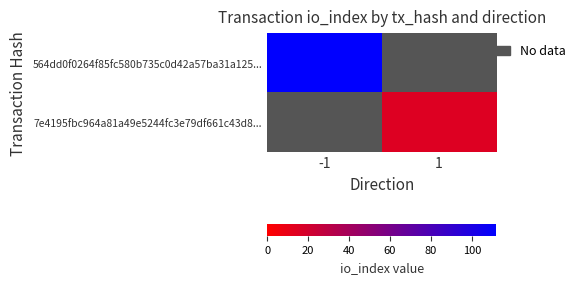

How many data points does each series have?

2